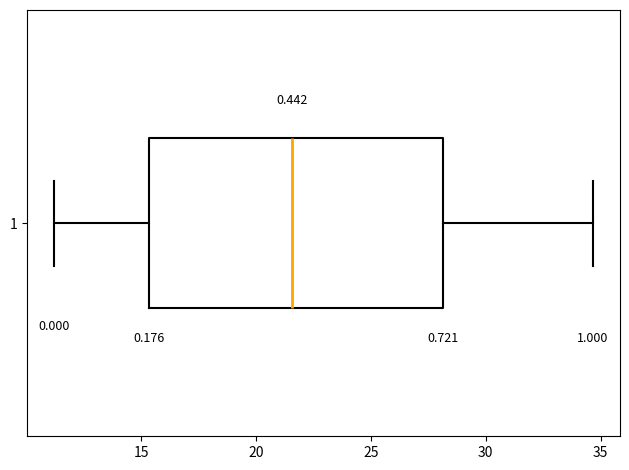

Where does the median line of the box at y = 1 sit on the x-axis? The values are not printed on the chart, so give them approximately, as read against the axis.

21.5